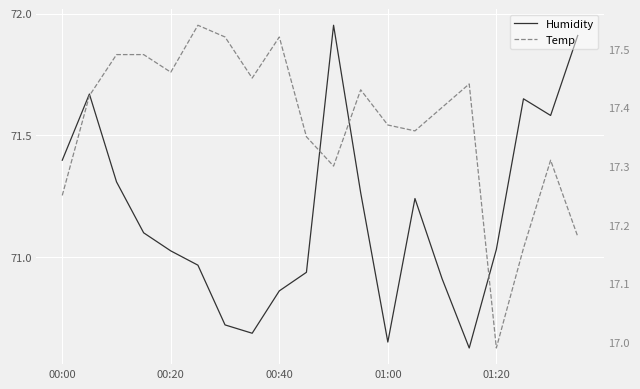

What is the lowest value of the Temp series?

17.0